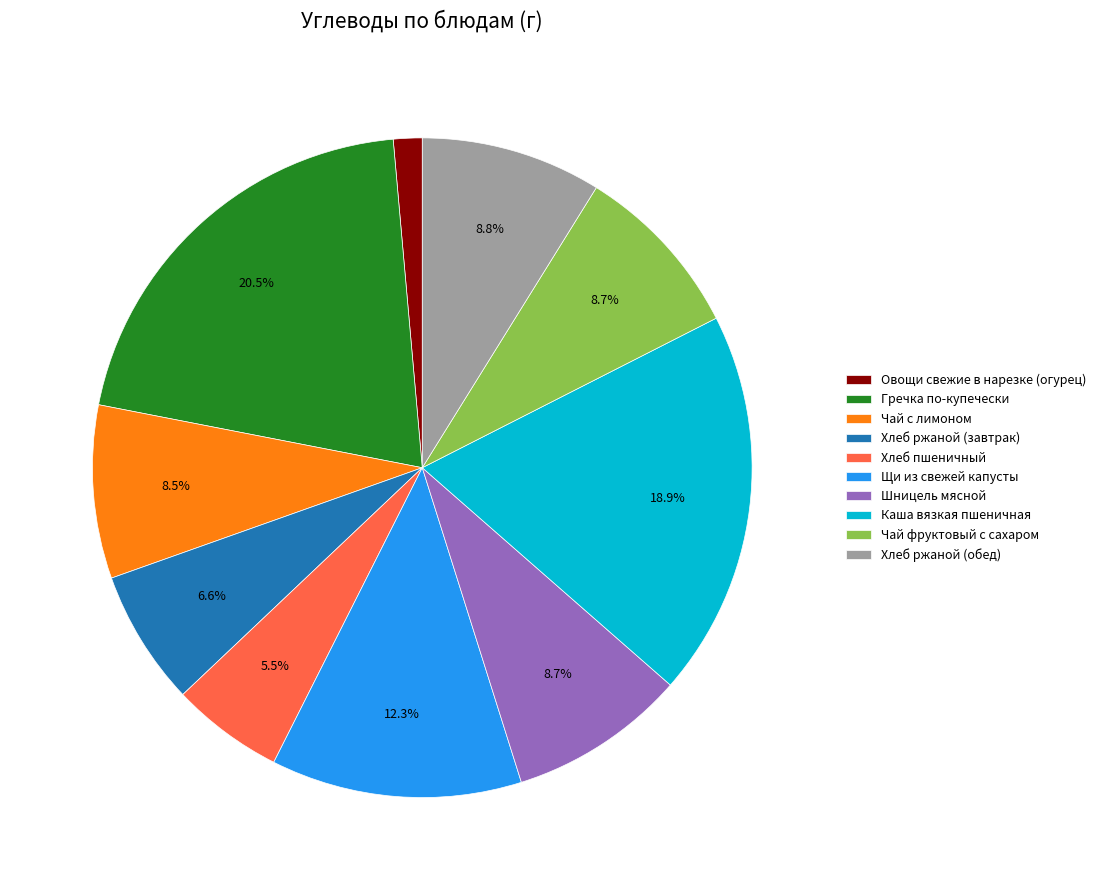

Which category has the smallest portion of the pie?

Овощи свежие в нарезке (огурец)